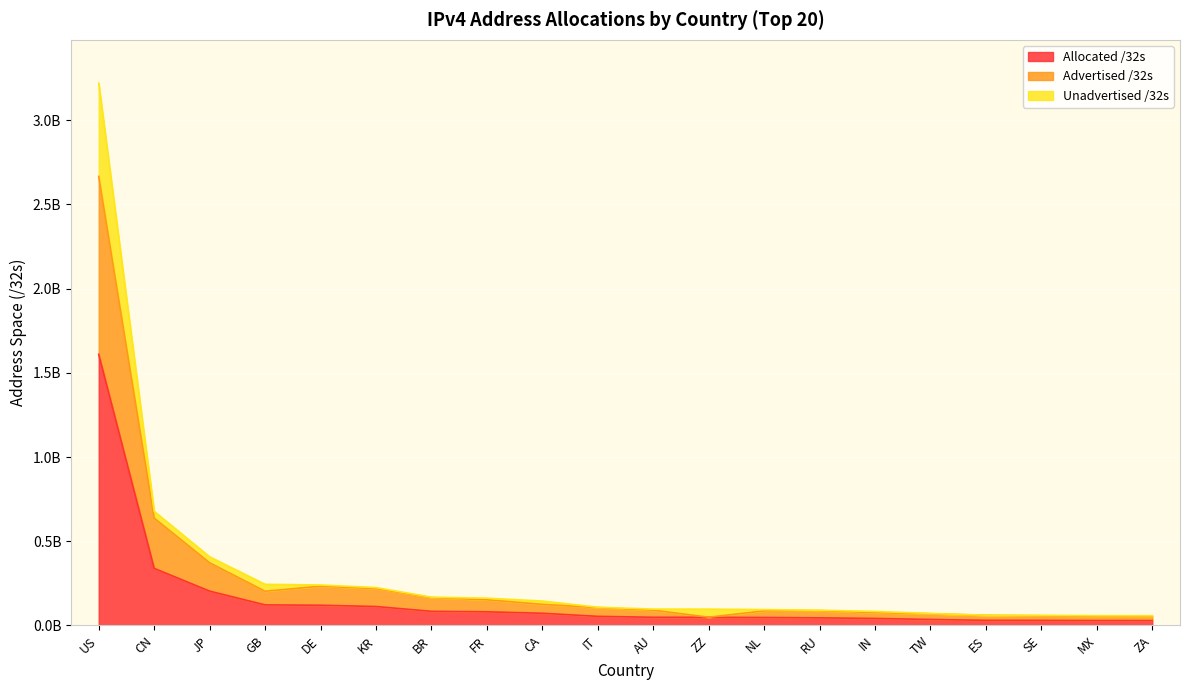

At how many categories does at least one series exceed 149579022?

8